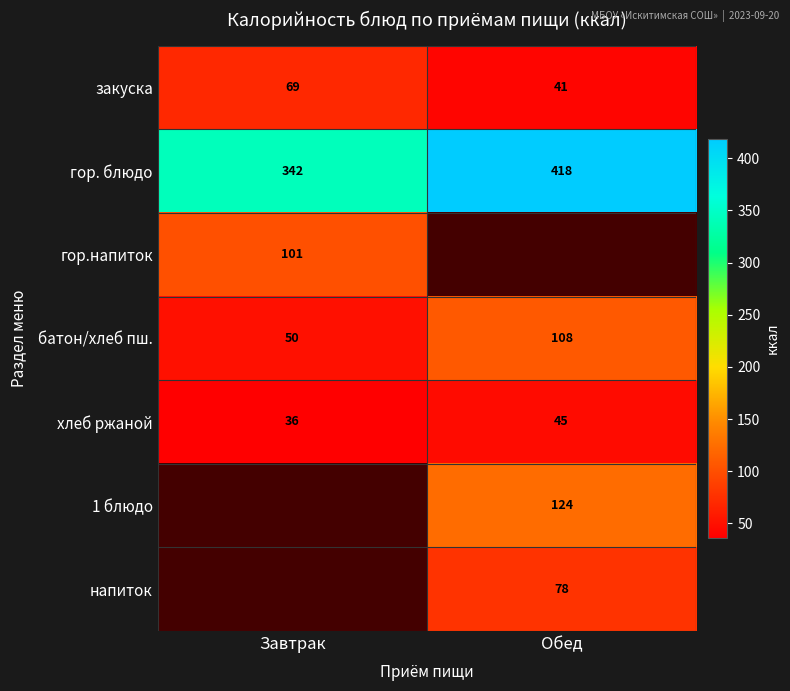

What is the average value of the закуска series?

55